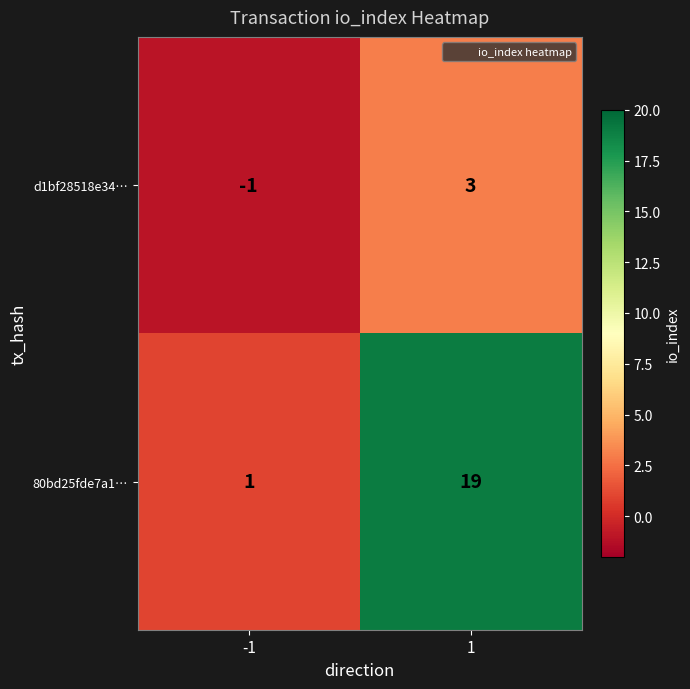

How many data points does each series have?

2